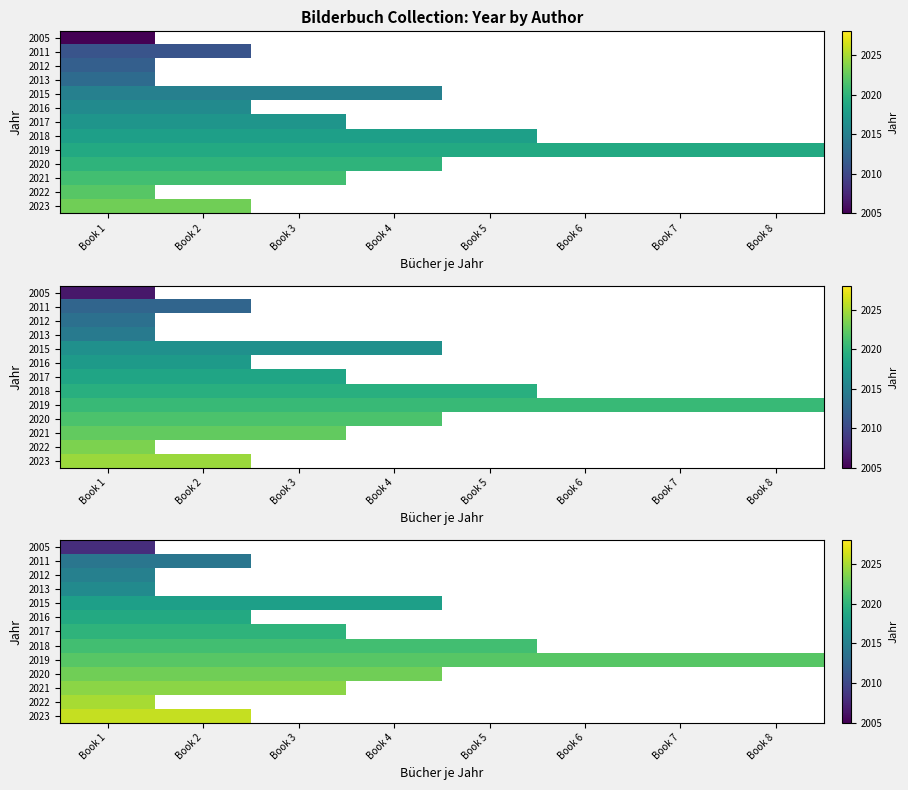

What is the maximum value shown in the chart?

2026.0